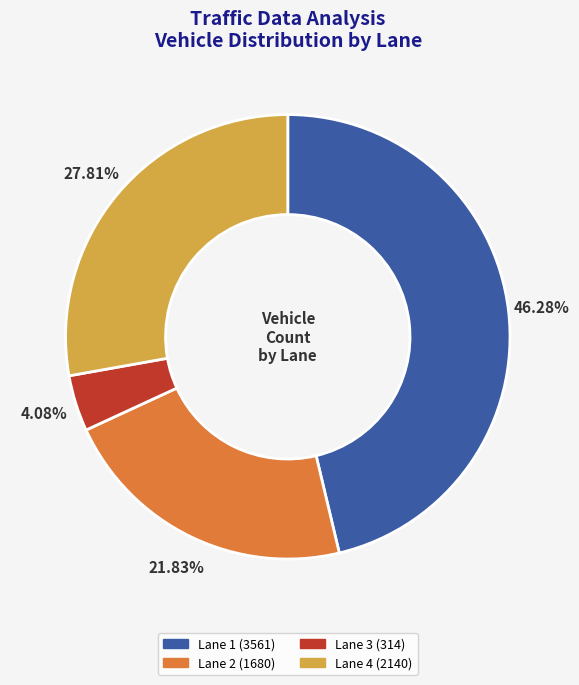

Which slice is the smallest?

Lane 3